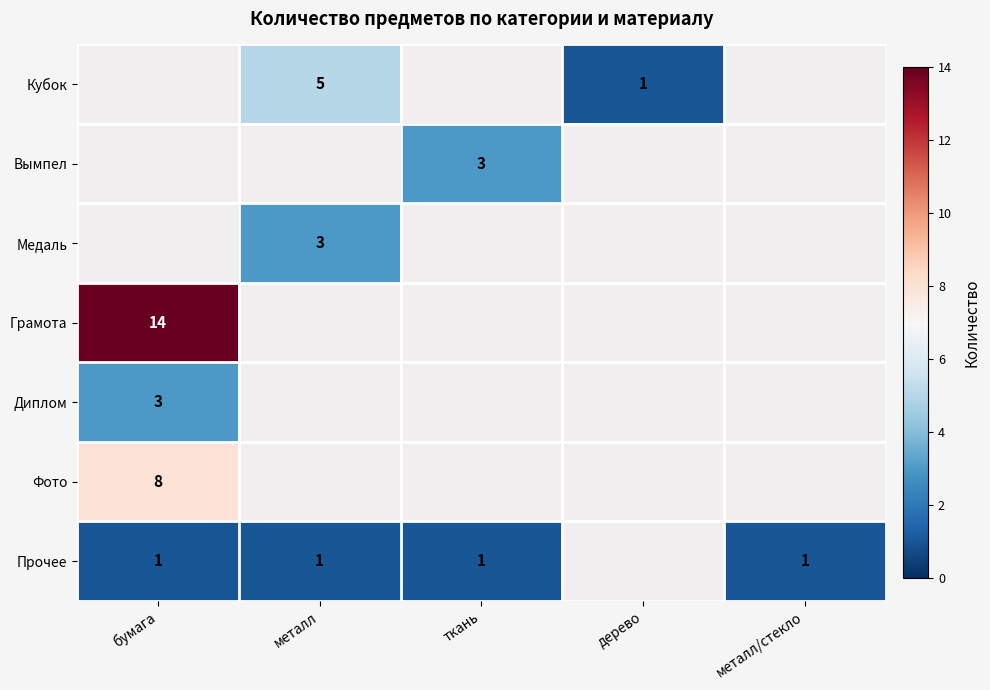

What is the smallest value displayed?

1.0